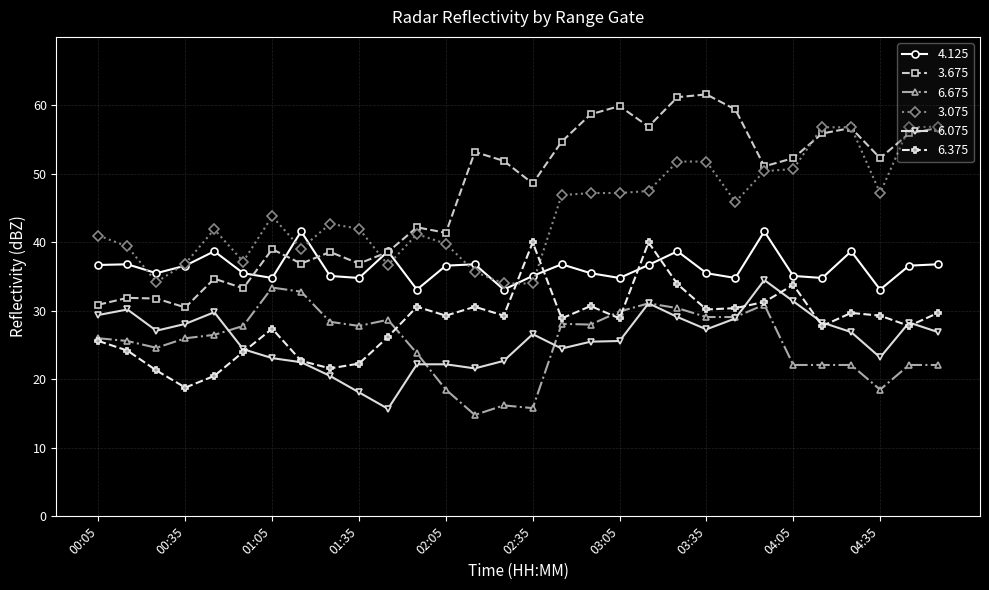

Which series has the largest range (max minus min)?

3.675